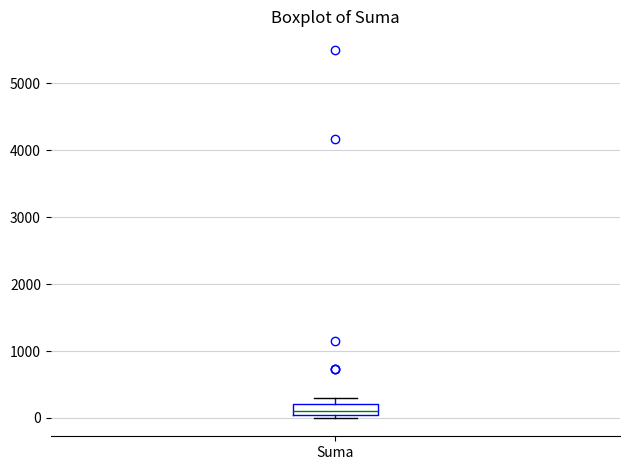

Where is the upper edge of the box for Suma on the y-axis? The values are not printed on the chart, so give them approximately, as read against the axis.

200